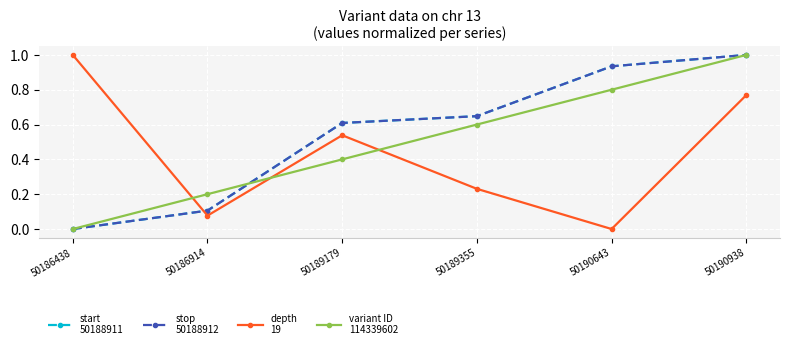

Which has a higher value, 50190643 or 50186914?

50190643